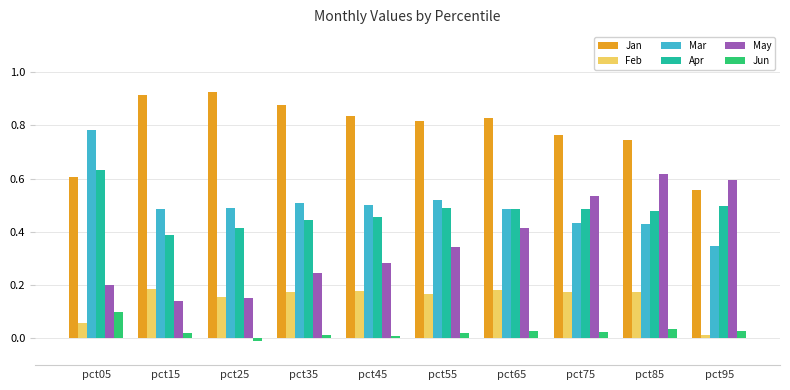

How many groups of bars are there?

10